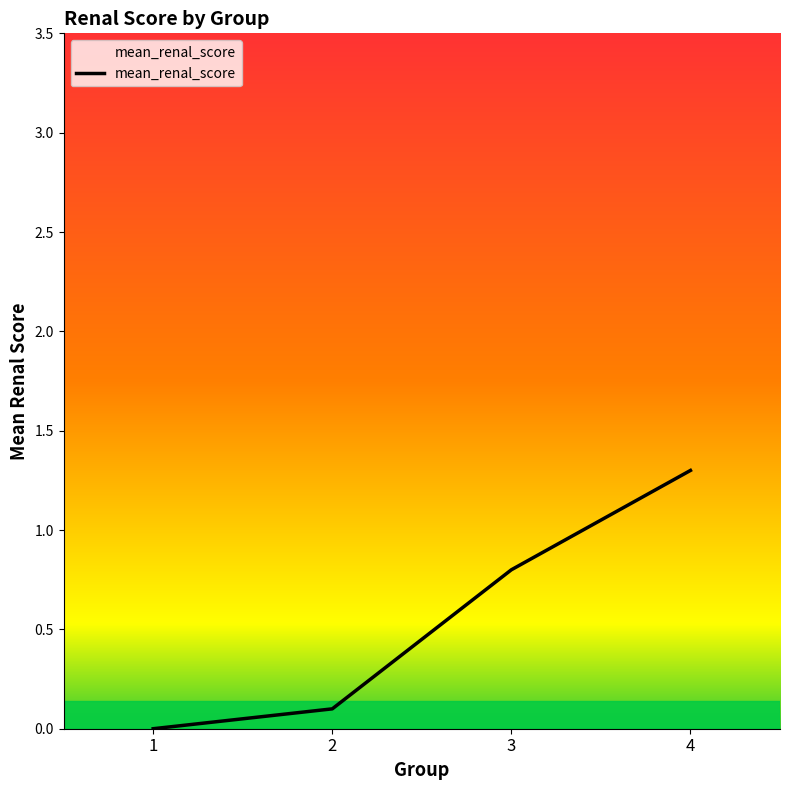

What is the change in value from 2 to 4?

+1.2